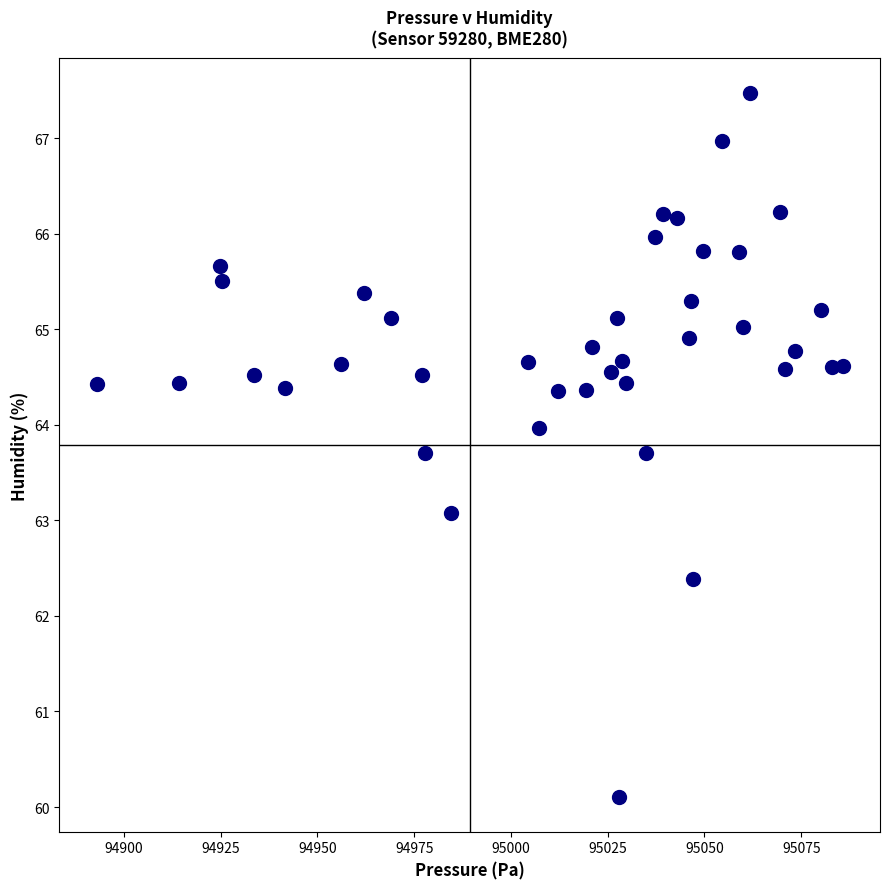

What is the range of X values (max minus min)?

192.8